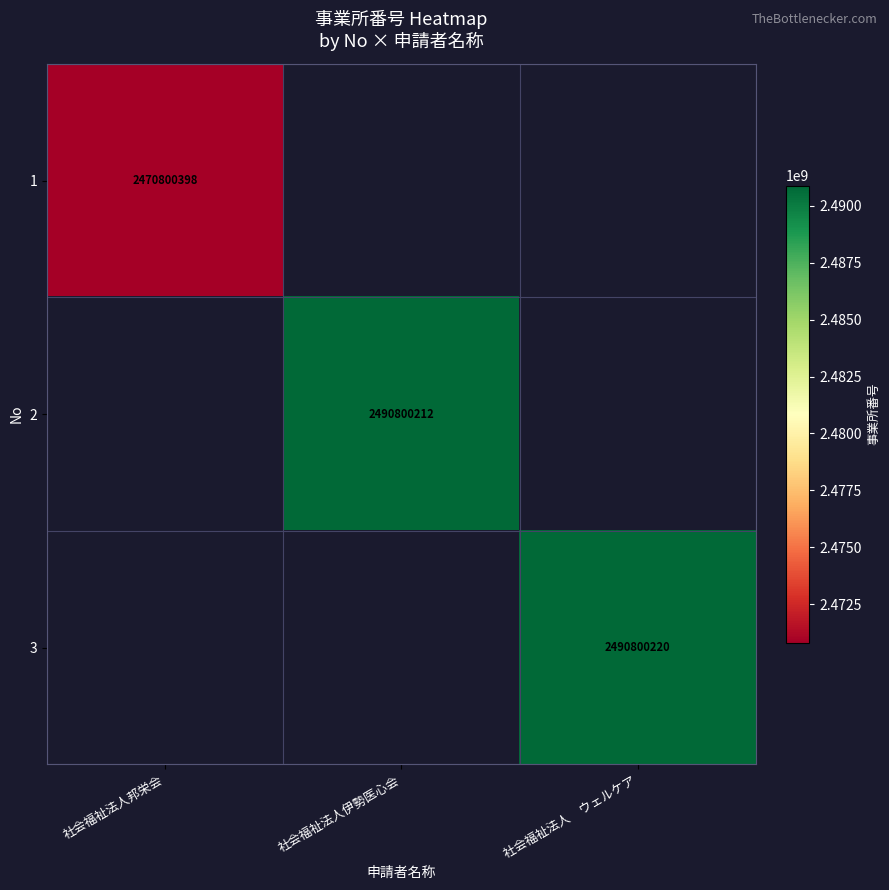

Is the value of 3 at 社会福祉法人　ウェルケア greater than the value of 2 at 社会福祉法人伊勢医心会?

Yes